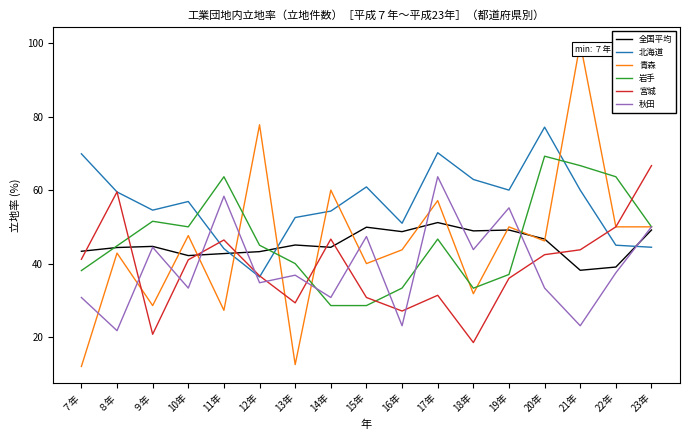

What is the greatest value displayed?

100.0